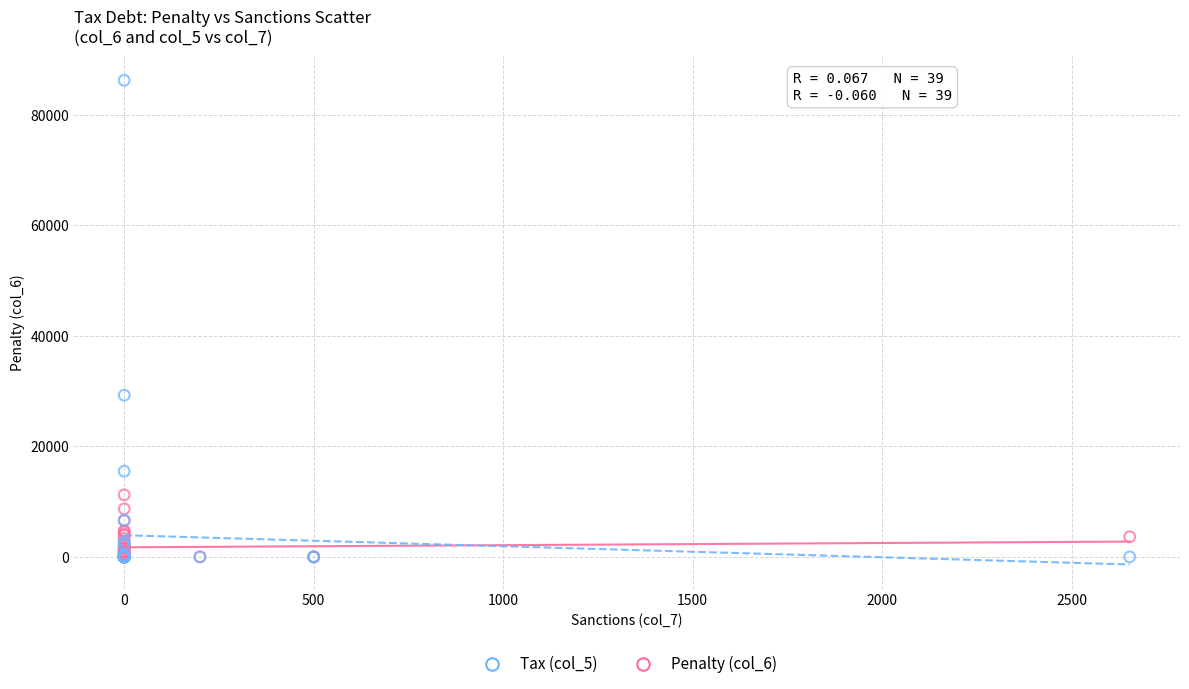

Across all series, what Y value is closest to 43107?

29257.2